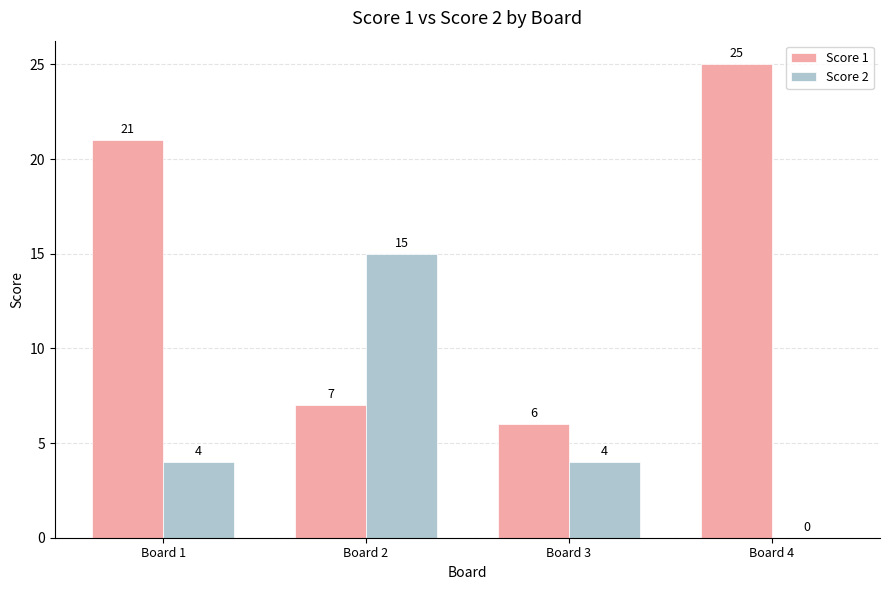

Between Board 2 and Board 3, which series saw the biggest shift?

Score 2